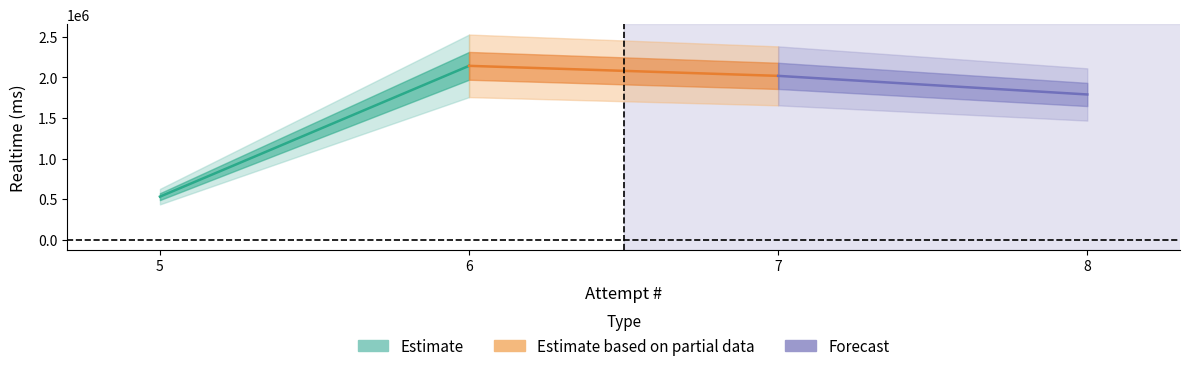

Is it true that the value at 3 is 922767?

False